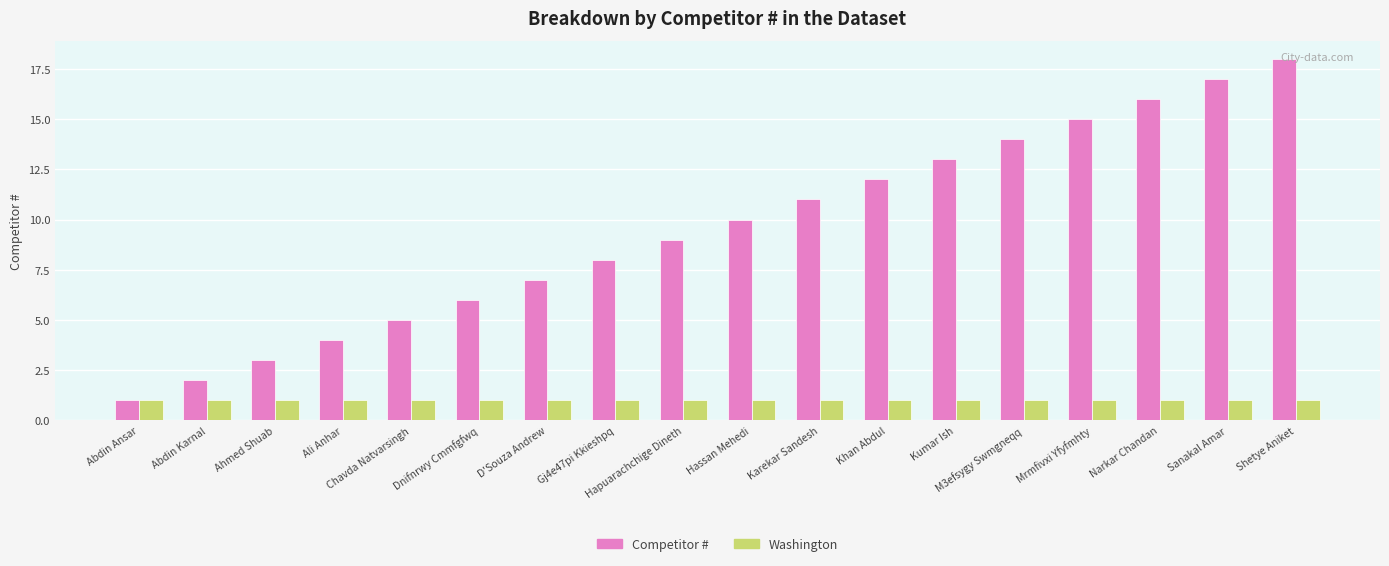

Reading right to left, transcribe all the data shown in this chart.

Competitor #: Shetye Aniket=18	Sanakal Amar=17	Narkar Chandan=16	Mrmfivxi Yfyfmhty=15	M3efsygy Swmgneqq=14	Kumar Ish=13	Khan Abdul=12	Karekar Sandesh=11	Hassan Mehedi=10	Hapuarachchige Dineth=9	Gj4e47pi Kkieshpq=8	D'Souza Andrew=7	Dnifnrwy Cmmfgfwq=6	Chavda Natvarsingh=5	Ali Anhar=4	Ahmed Shuab=3	Abdin Karnal=2	Abdin Ansar=1
Washington: Shetye Aniket=1	Sanakal Amar=1	Narkar Chandan=1	Mrmfivxi Yfyfmhty=1	M3efsygy Swmgneqq=1	Kumar Ish=1	Khan Abdul=1	Karekar Sandesh=1	Hassan Mehedi=1	Hapuarachchige Dineth=1	Gj4e47pi Kkieshpq=1	D'Souza Andrew=1	Dnifnrwy Cmmfgfwq=1	Chavda Natvarsingh=1	Ali Anhar=1	Ahmed Shuab=1	Abdin Karnal=1	Abdin Ansar=1